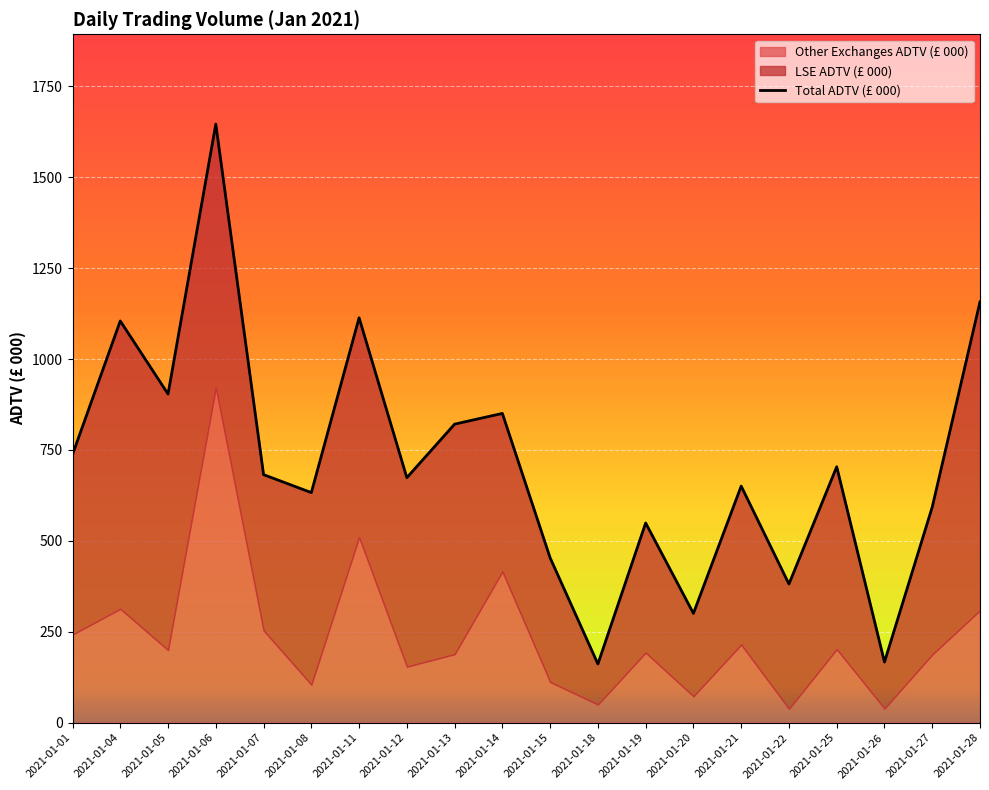

True or false: the data shows 64.6 at 2021-01-26.

False